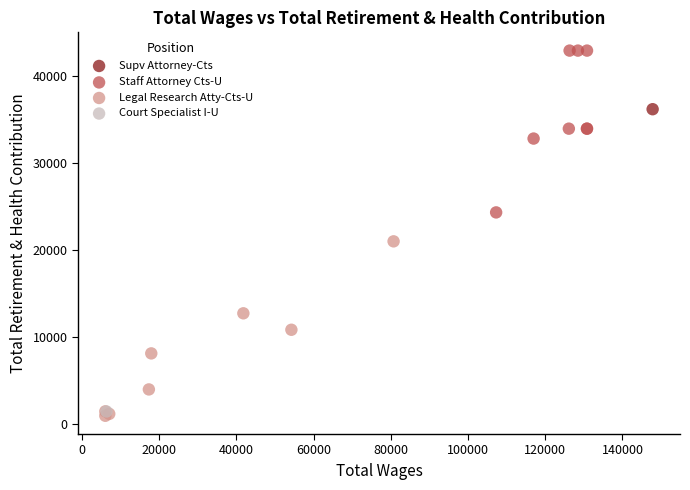

What are all the series names shown in the legend?

Supv Attorney-Cts, Staff Attorney Cts-U, Legal Research Atty-Cts-U, Court Specialist I-U